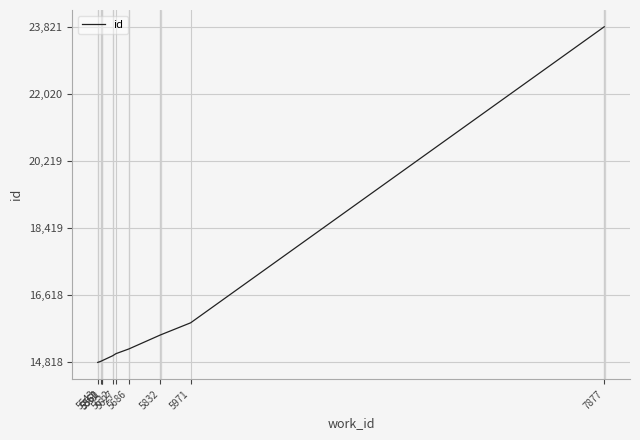

What is the difference between the maximum and minimum values?

9003